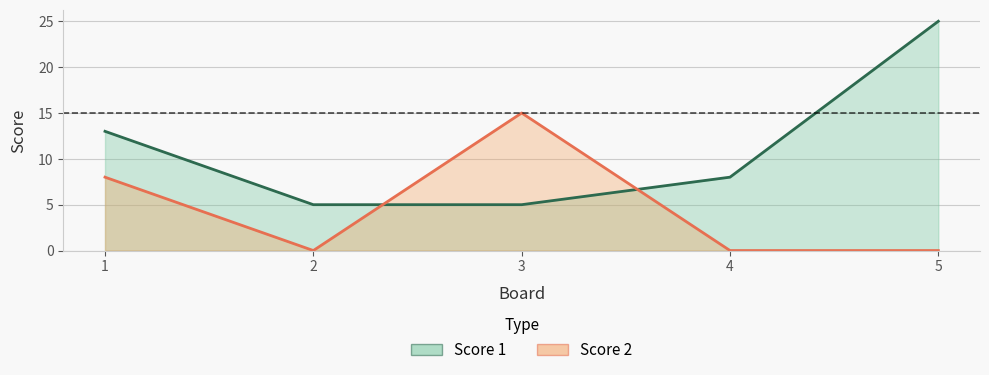

Count the Score 1 values in the range 5 to 13.

4